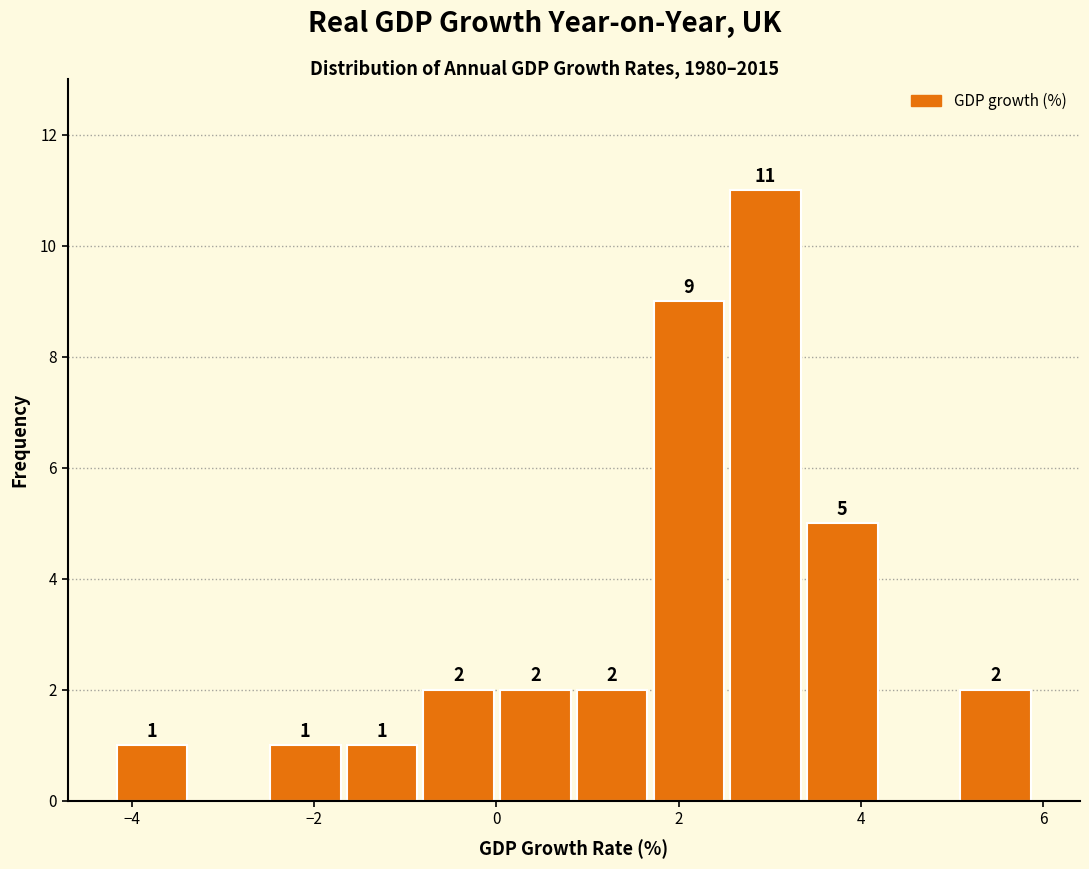

Which range on the x-axis has the tallest bar?

2.6 to 3.4